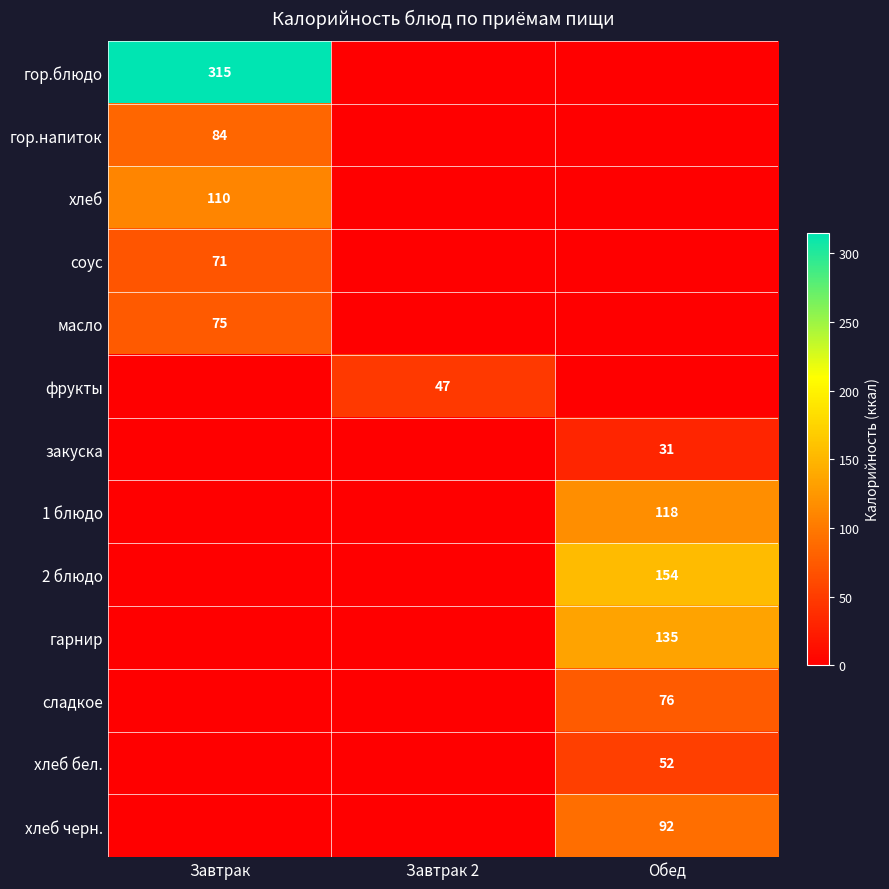

True or false: гарнир has a value of 70 at Обед.

False